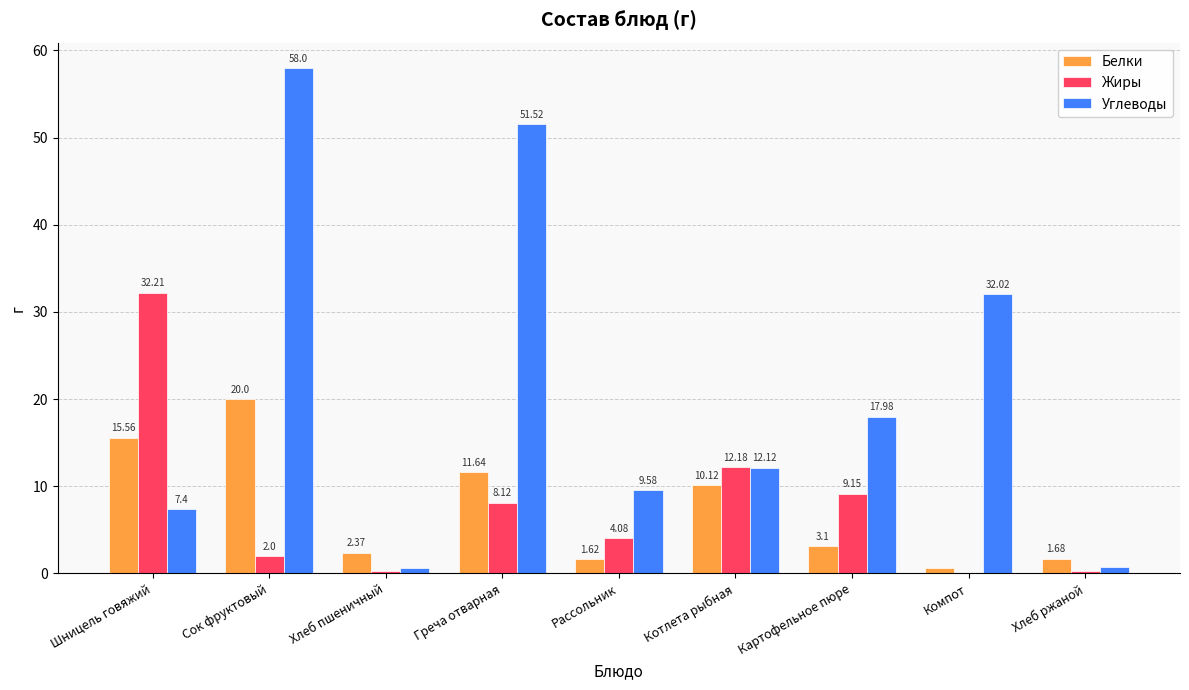

Which series has the largest total across all categories?

Углеводы